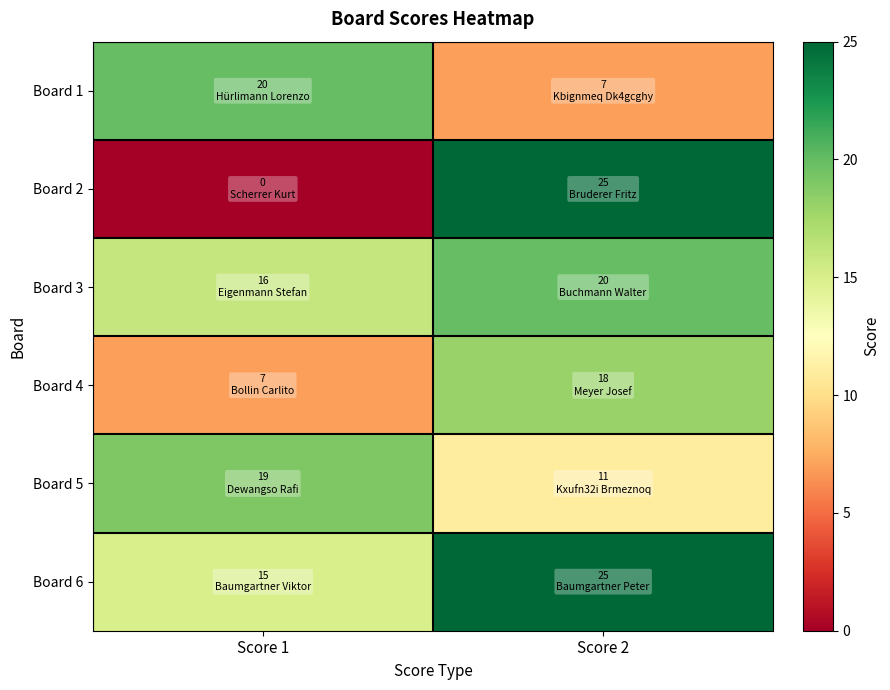

What is the spread (max minus min) of values at Score 2?

18